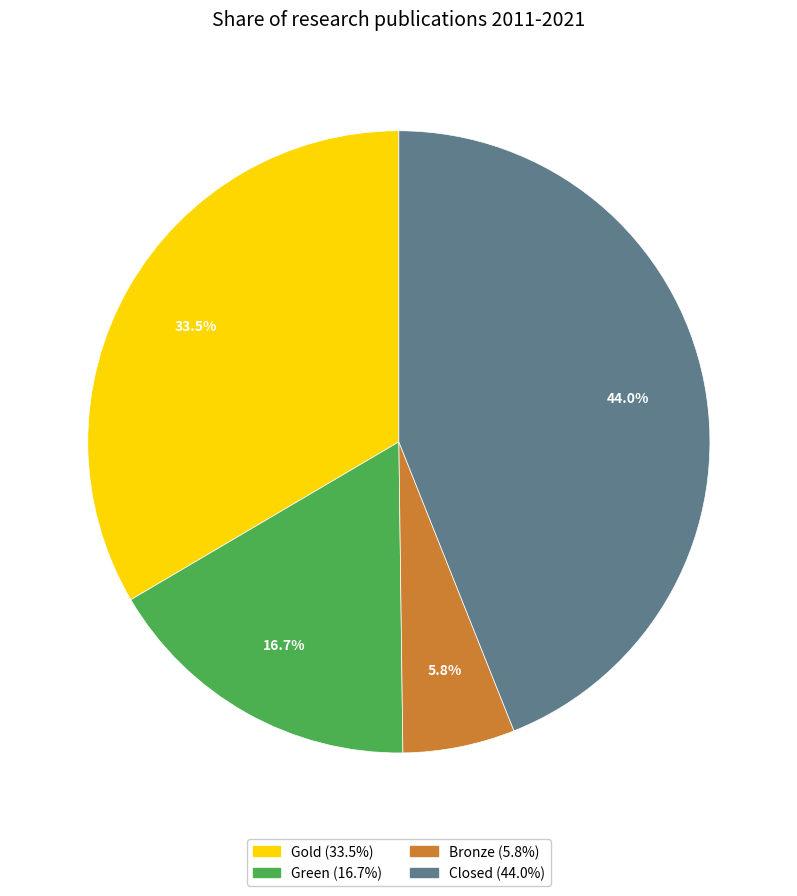

Is Green the majority of the pie?

No